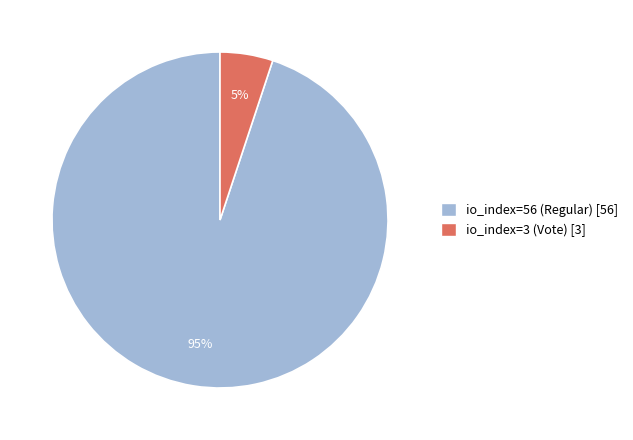

Rank the categories by value from highest to lowest.

io_index=56 (Regular), io_index=3 (Vote)